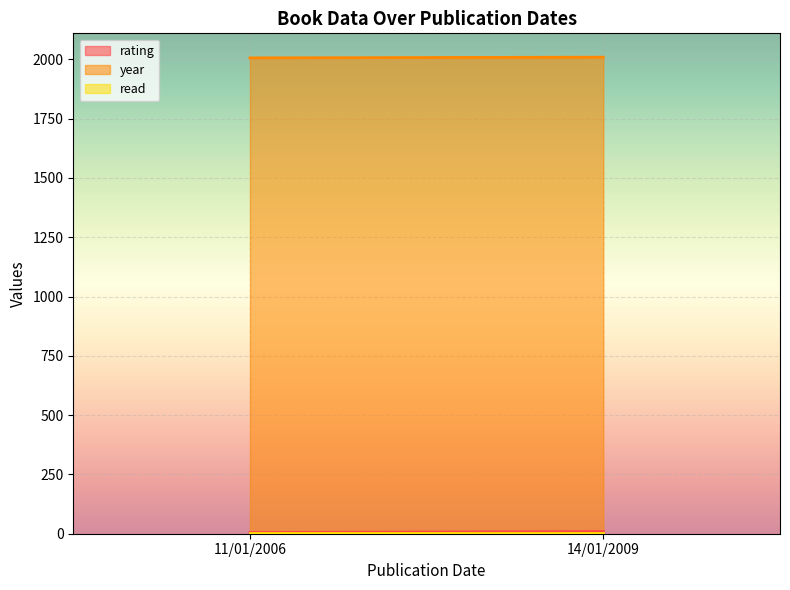

What is the value of the year point at the 1st from the left?

2006